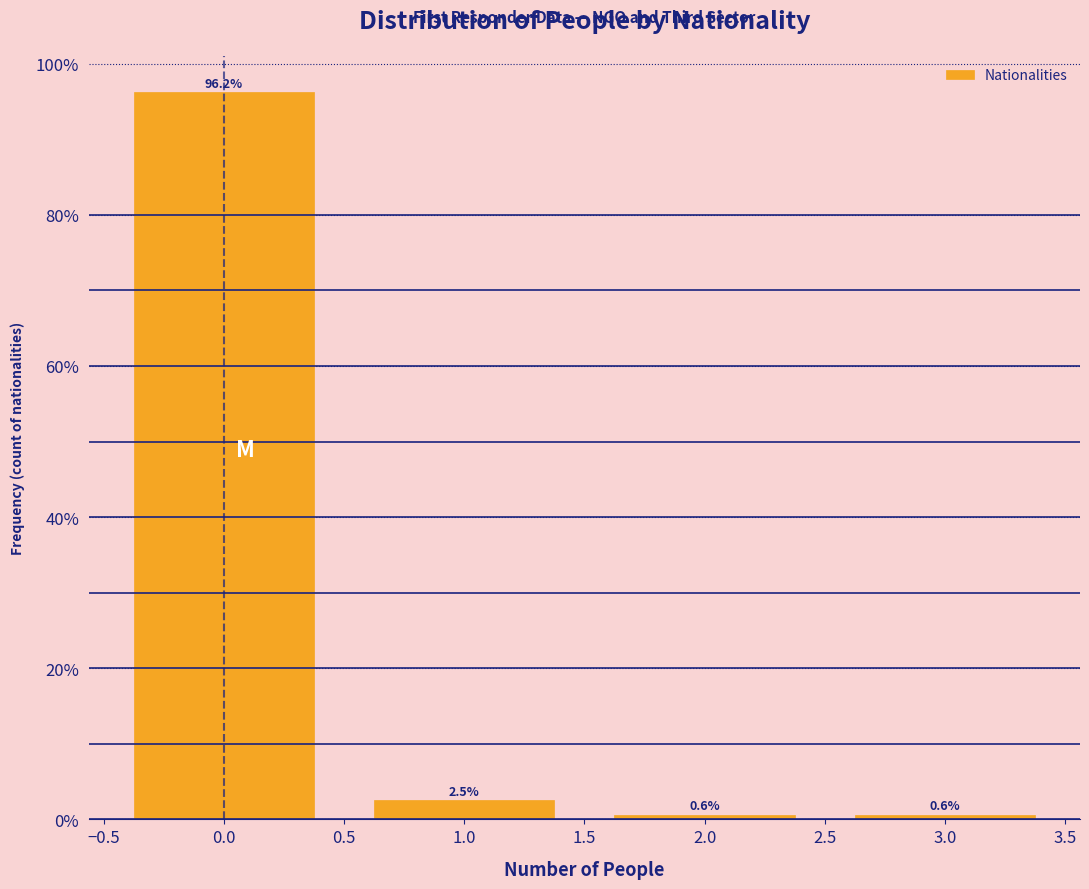

Over which range of the x-axis is the bar tallest?

-0.5 to 0.5